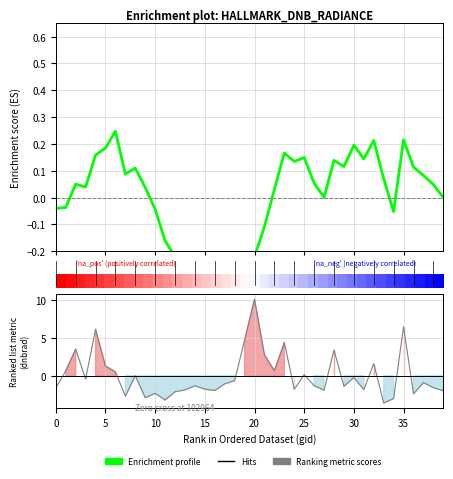

Where do Enrichment profile and Ranking metric scores first cross each other?

0 and 5